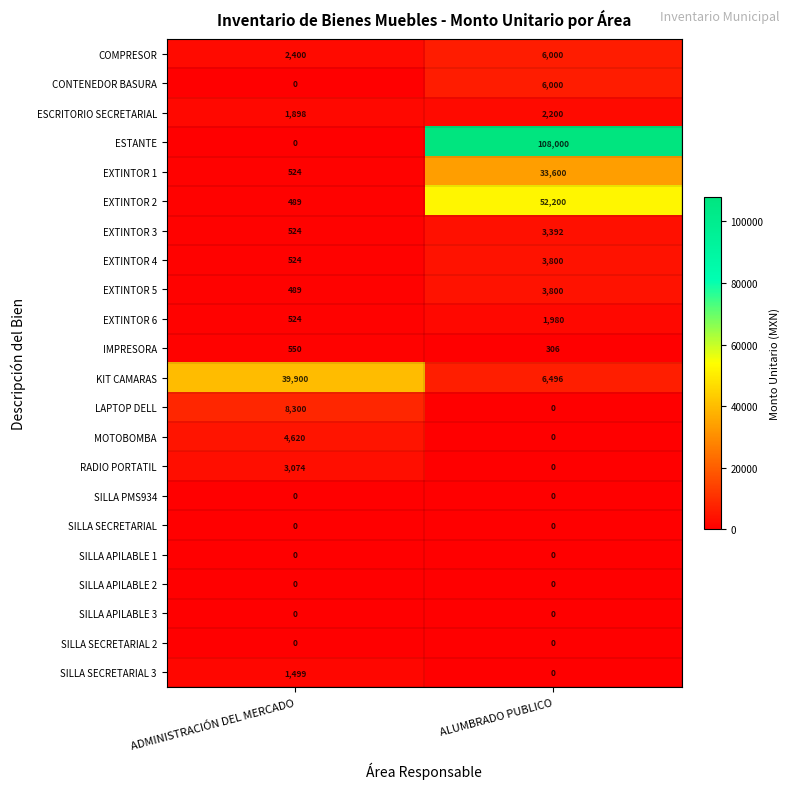

List the labels in order of EXTINTOR 6 value, largest first.

ALUMBRADO PUBLICO, ADMINISTRACIÓN DEL MERCADO